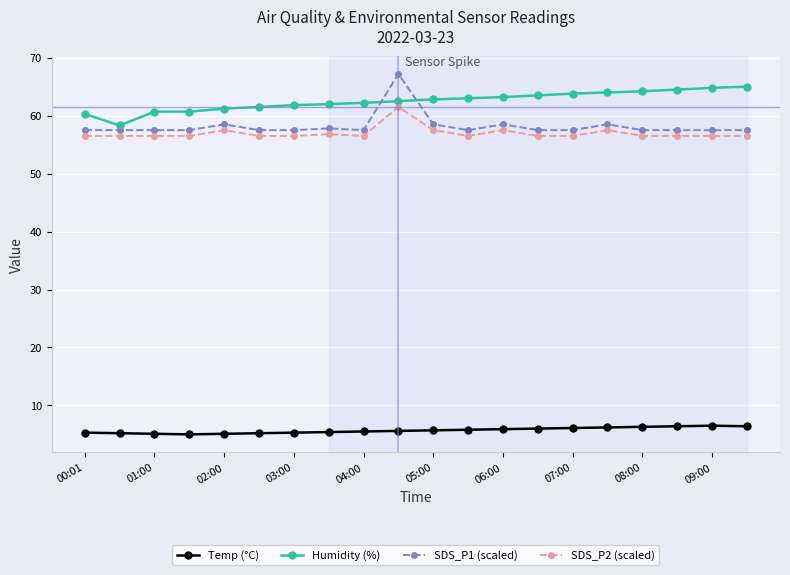

True or false: SDS_P2 (scaled) and Temp (°C) cross at least once.

False